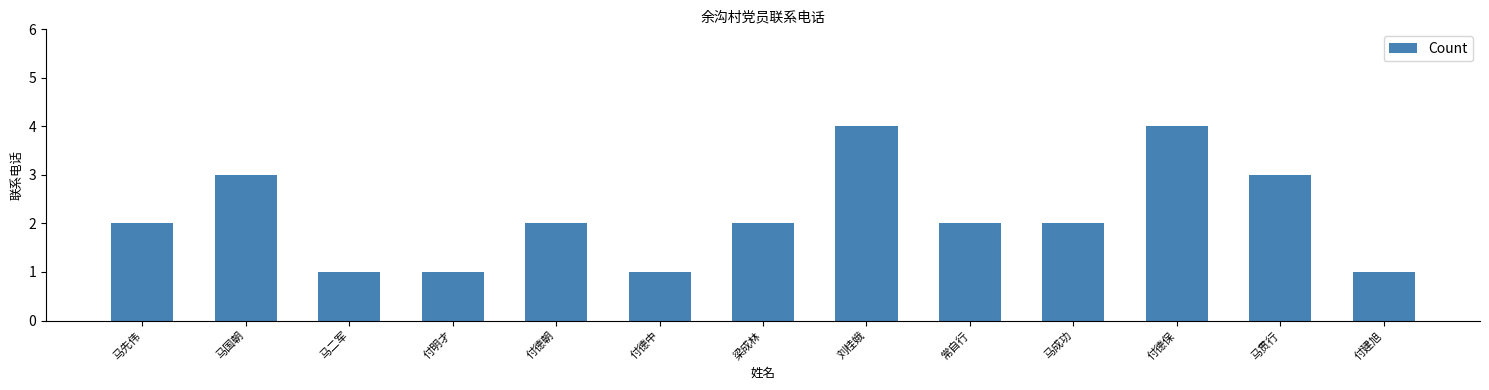

What is the approximate value at 马二军?

1